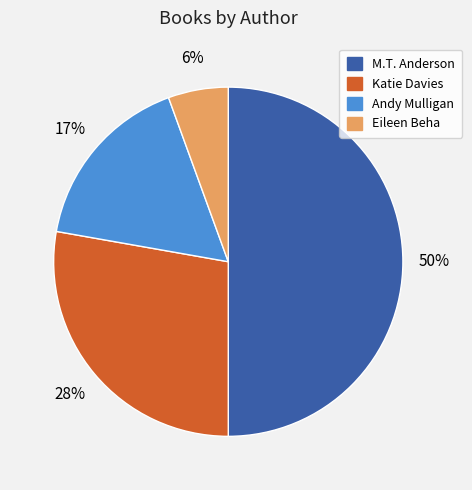

What is the smallest slice in the pie chart?

Eileen Beha